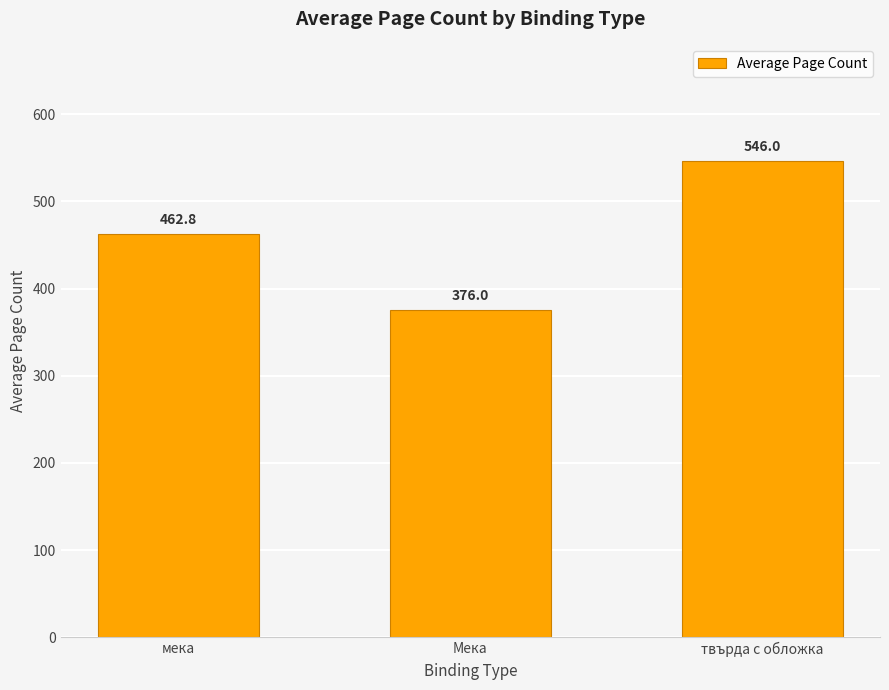

The chart shows a value of 462.8 at мека. True or false?

True